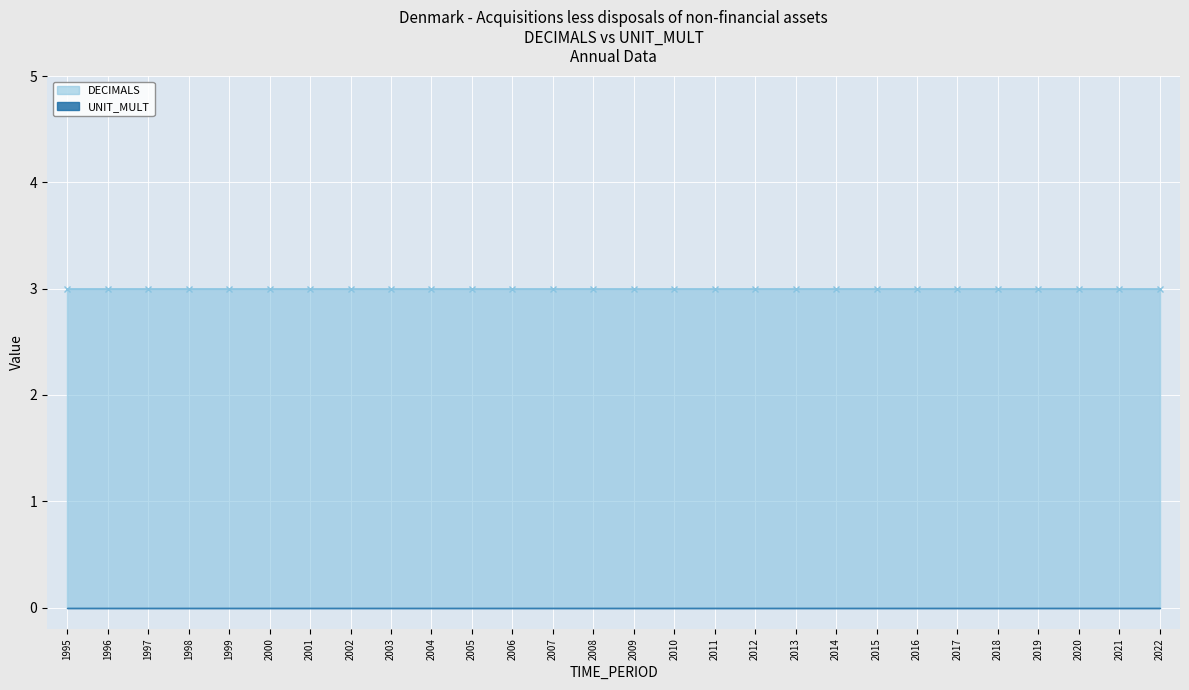

The UNIT_MULT series shows 0 at 2010. True or false?

True